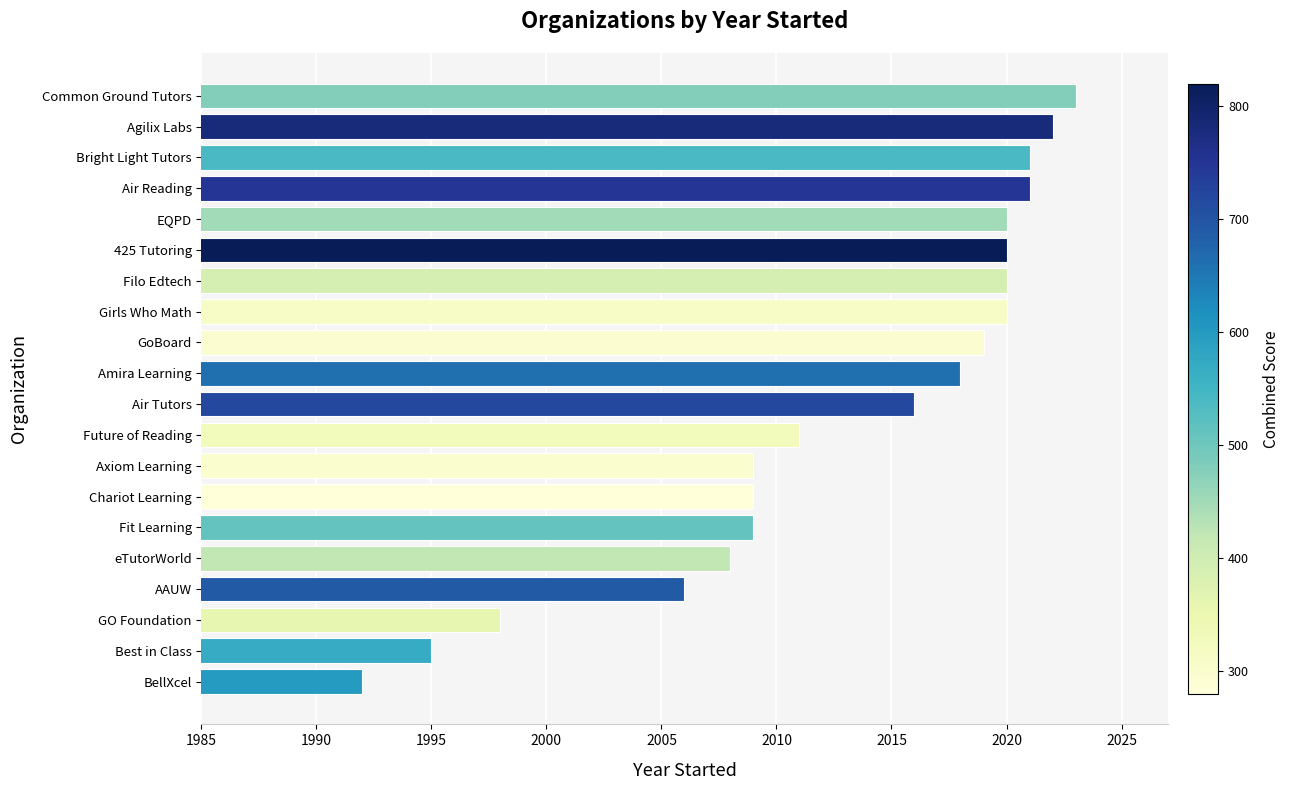

What is the difference between the second highest and minimum values?

30